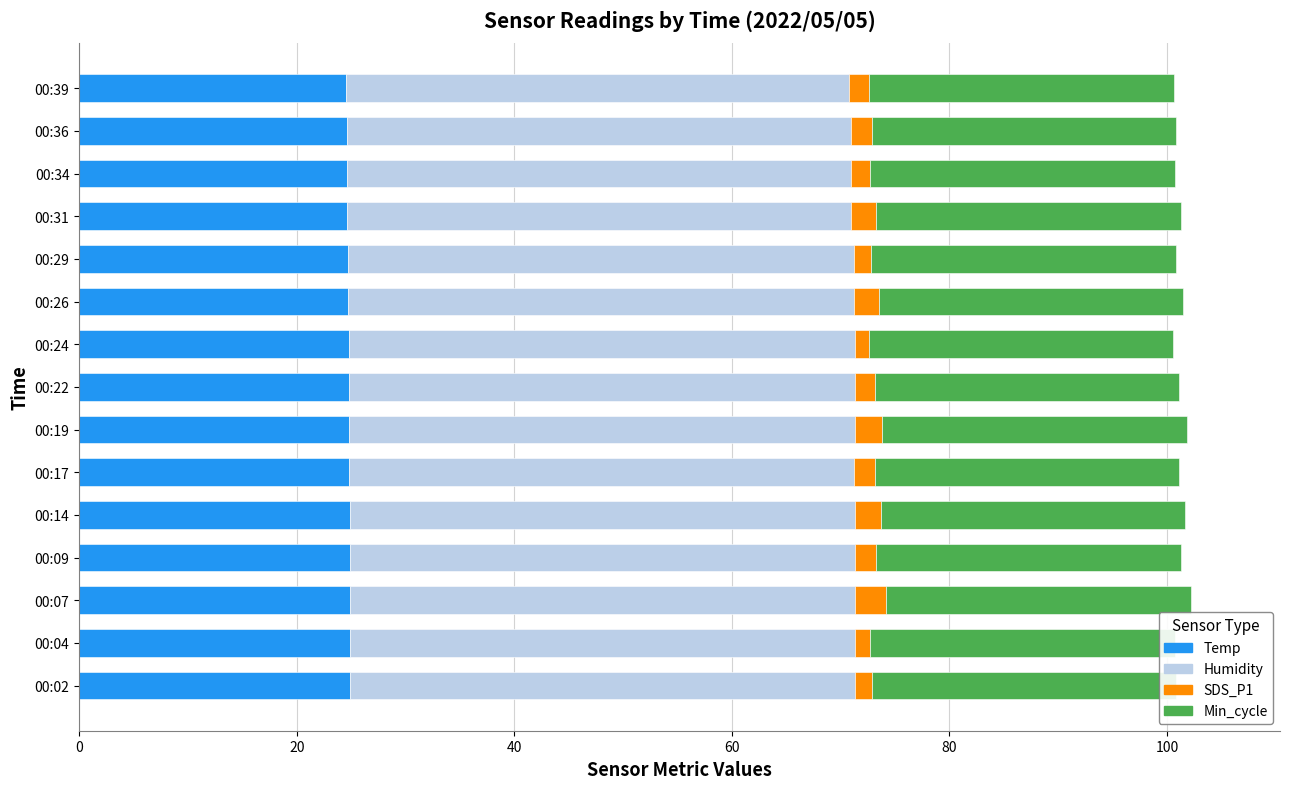

Is it true that Temp equals 24.8 at 00:22?

True